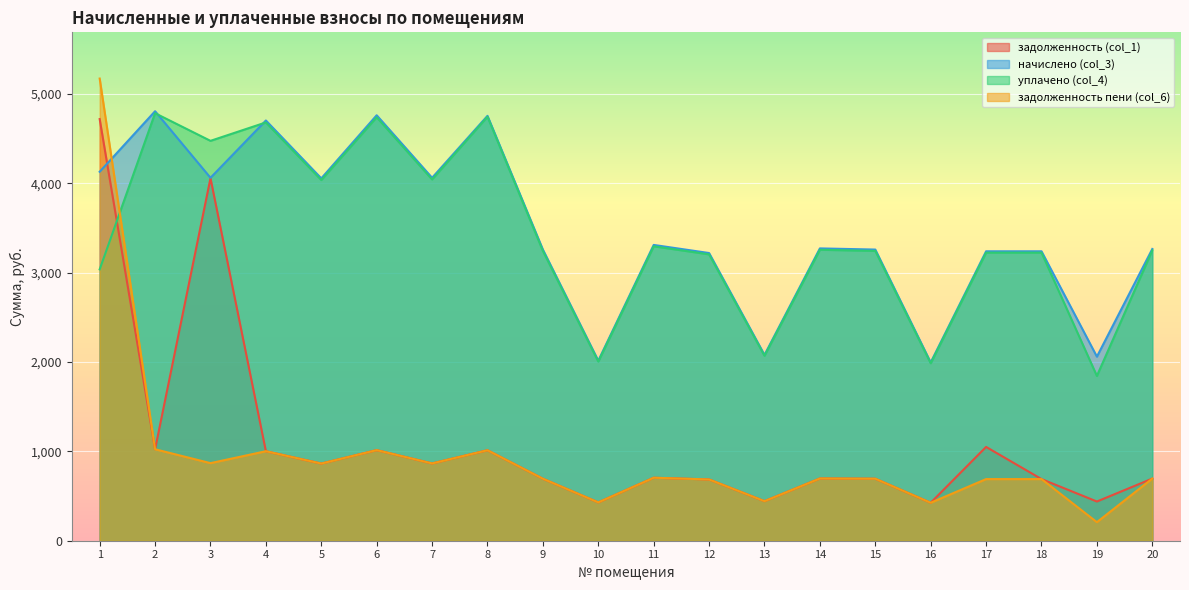

At which category does the chart reach its minimum across all series?

19